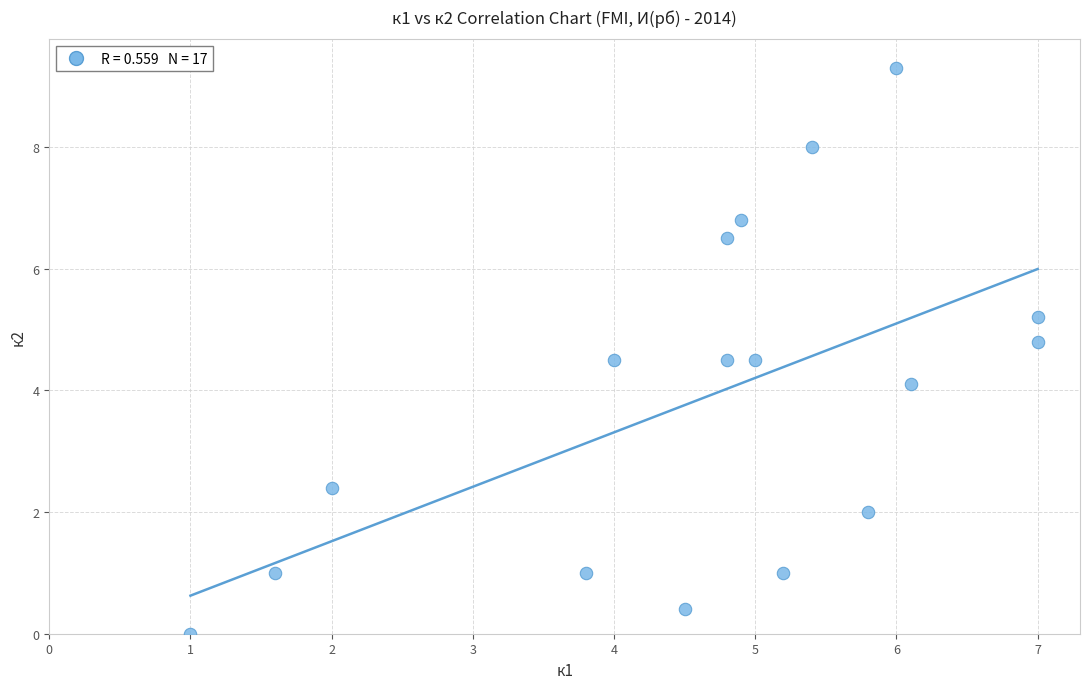

What Y value in the scatter plot is closest to 4?

4.1